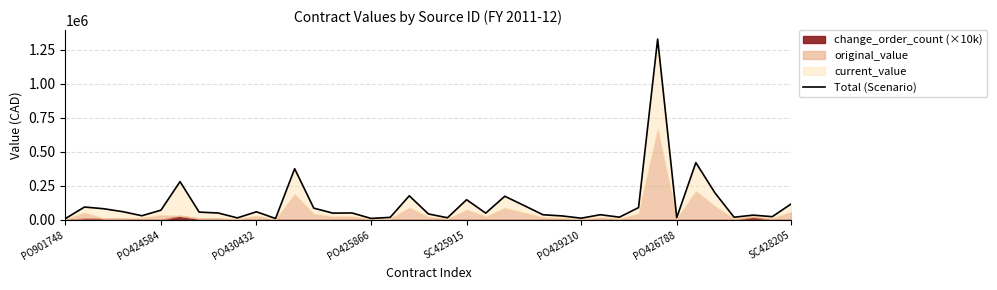

The chart shows a value of 46849.6 at SC428205. True or false?

False